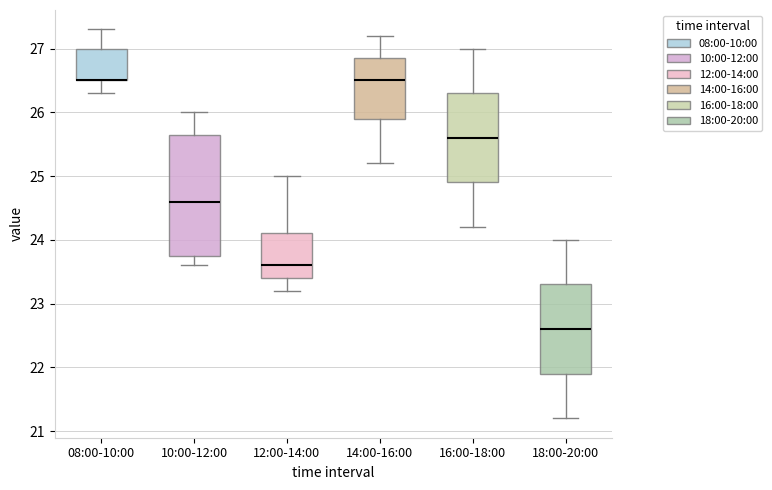

Where does the upper whisker of the box for 14:00-16:00 end on the y-axis? The values are not printed on the chart, so give them approximately, as read against the axis.

27.2